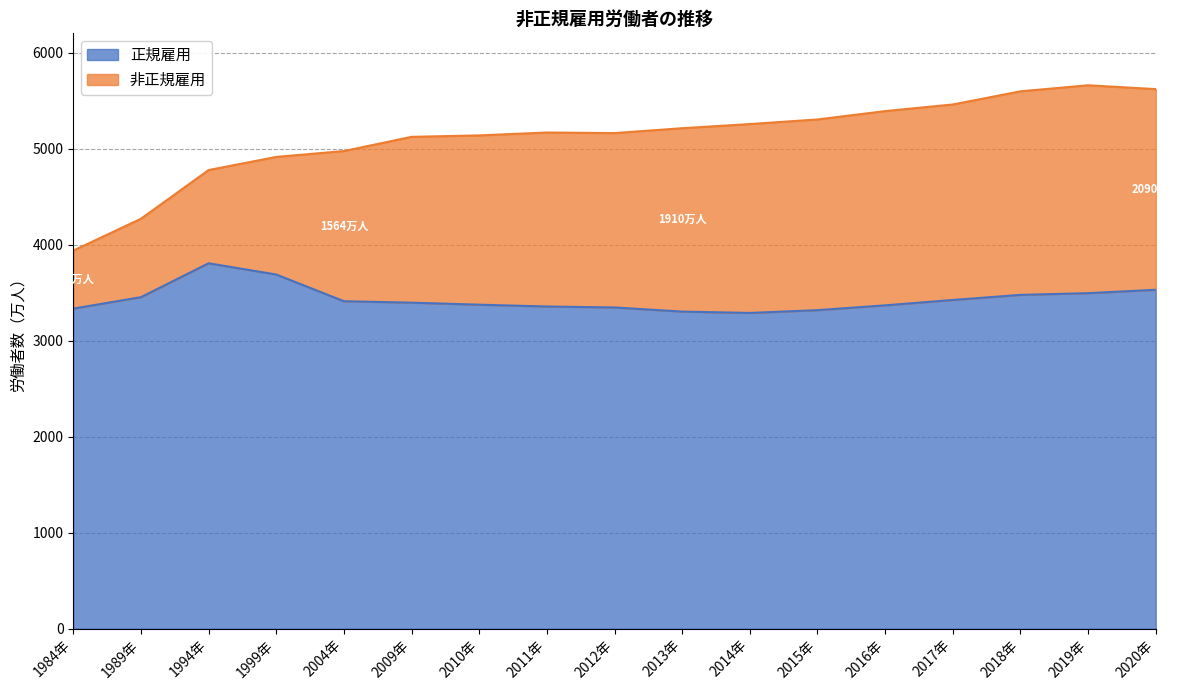

Where does the data first go above 3395?

1989年